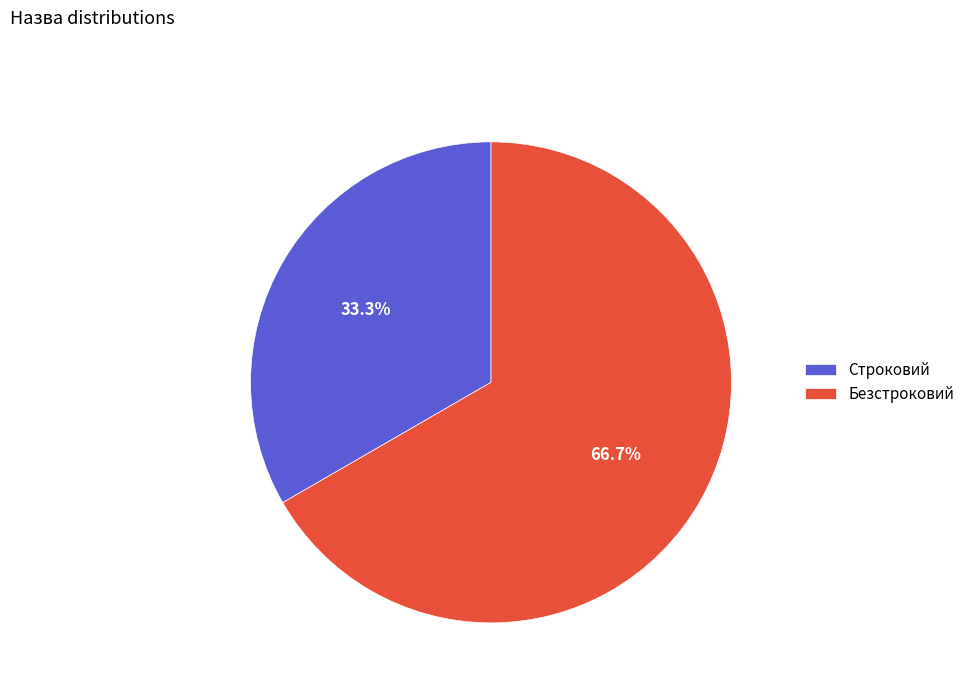

Which slice is the smallest?

Строковий